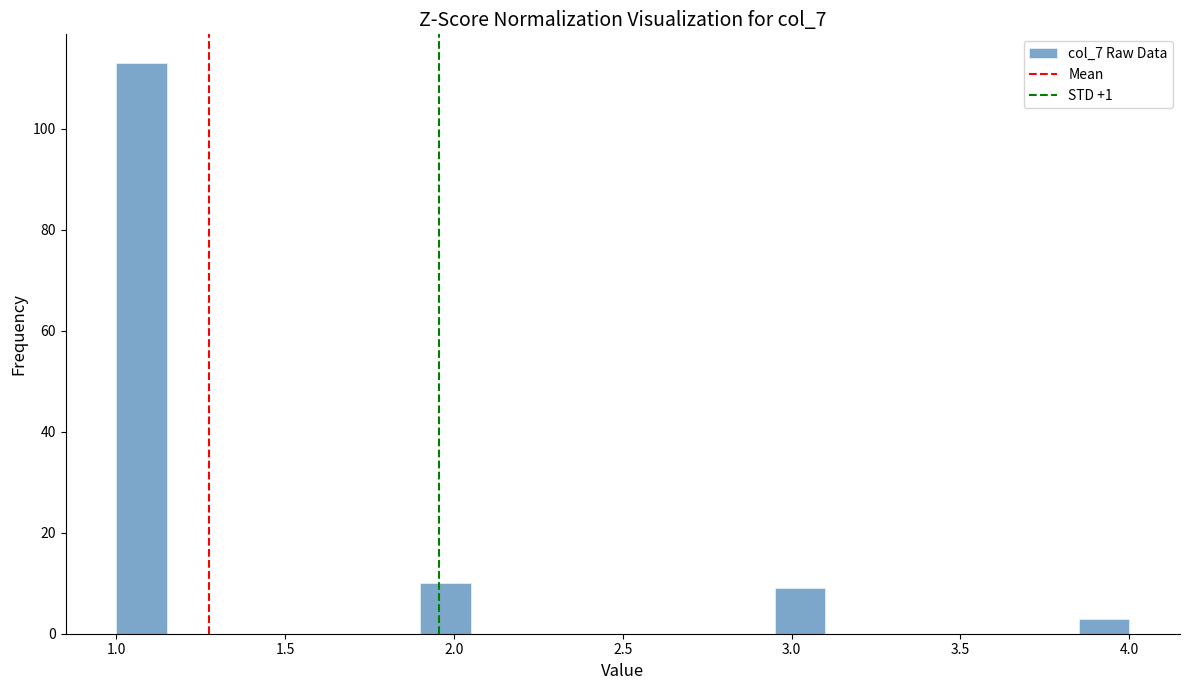

Read against the x-axis, roughly where is the centre of the tallest bar?

1.10